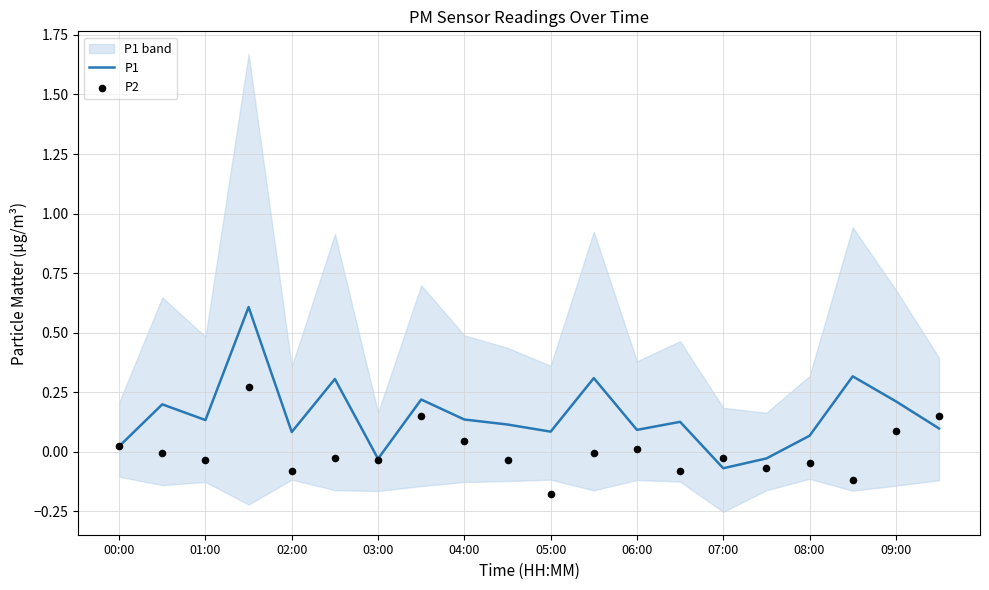

Where does the P1 series first go above 0?

00:00